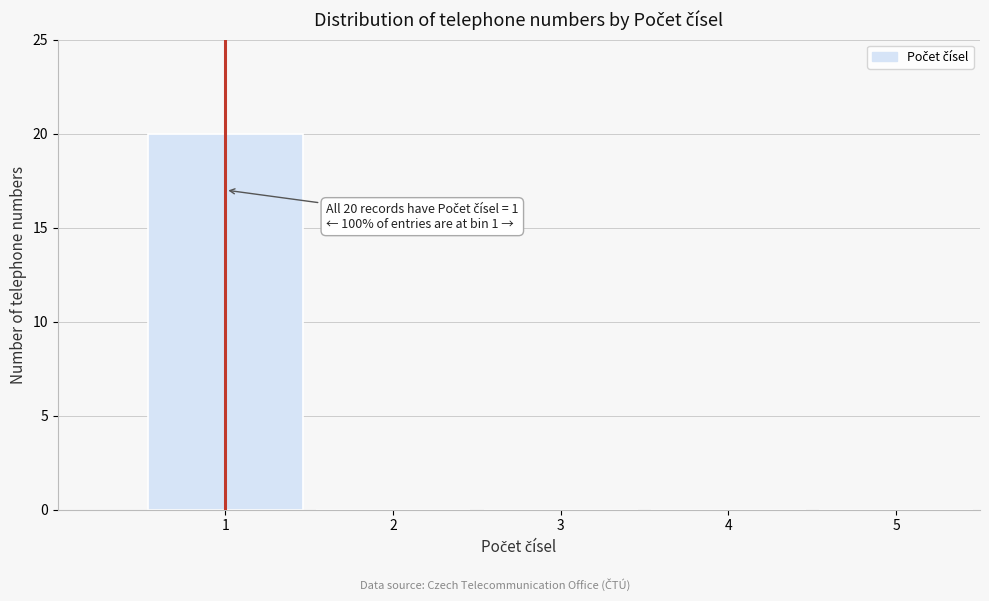

Over which range of the x-axis is the bar tallest?

0.5 to 1.5